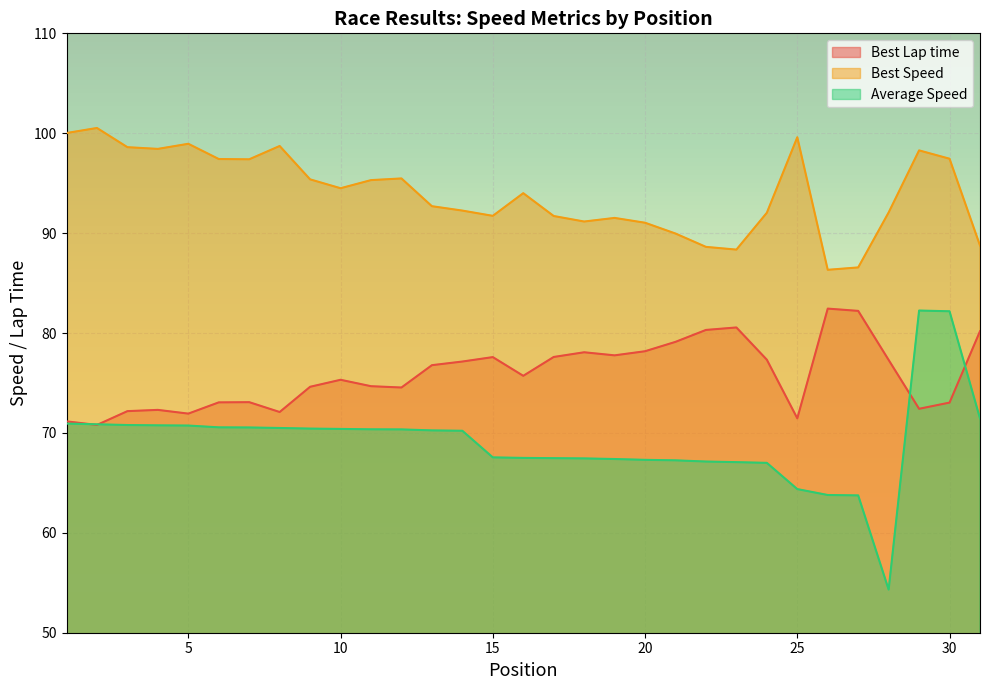

At 18, list the series in order from smallest to largest.

Average Speed, Best Lap time, Best Speed